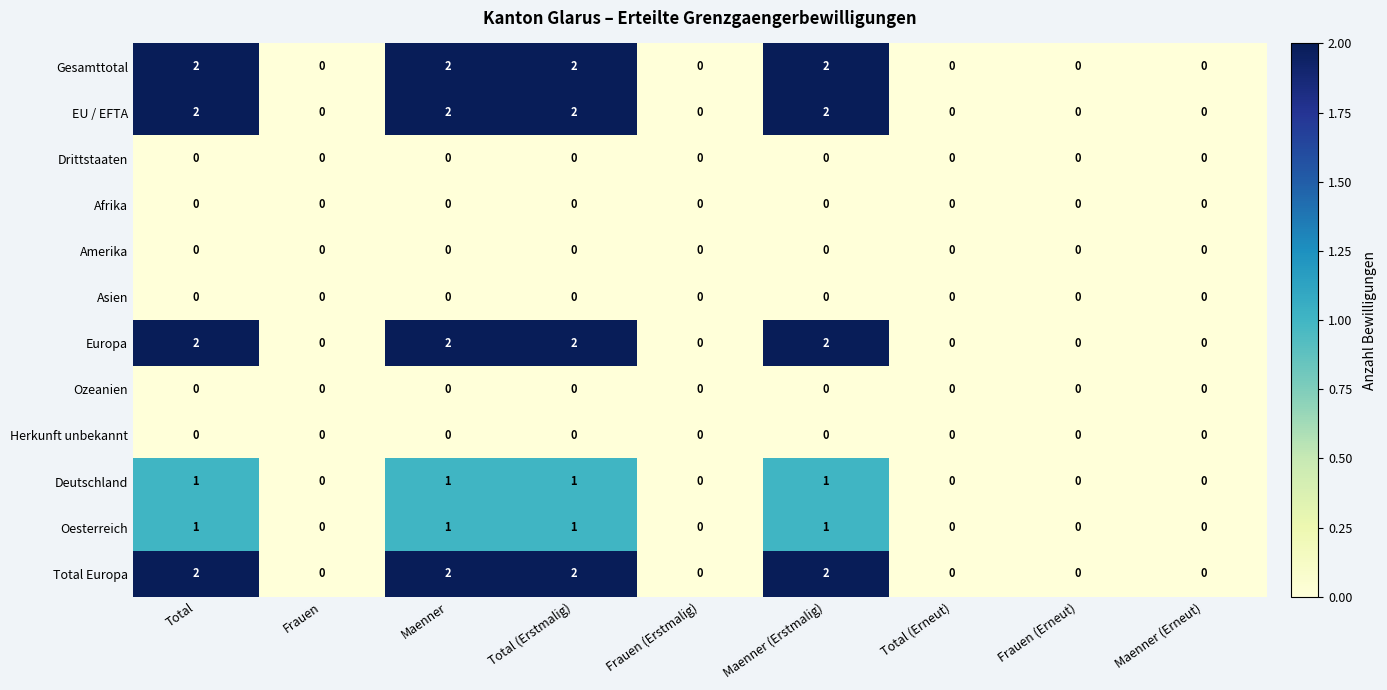

What is the total value across all series at Total (Erstmalig)?

10